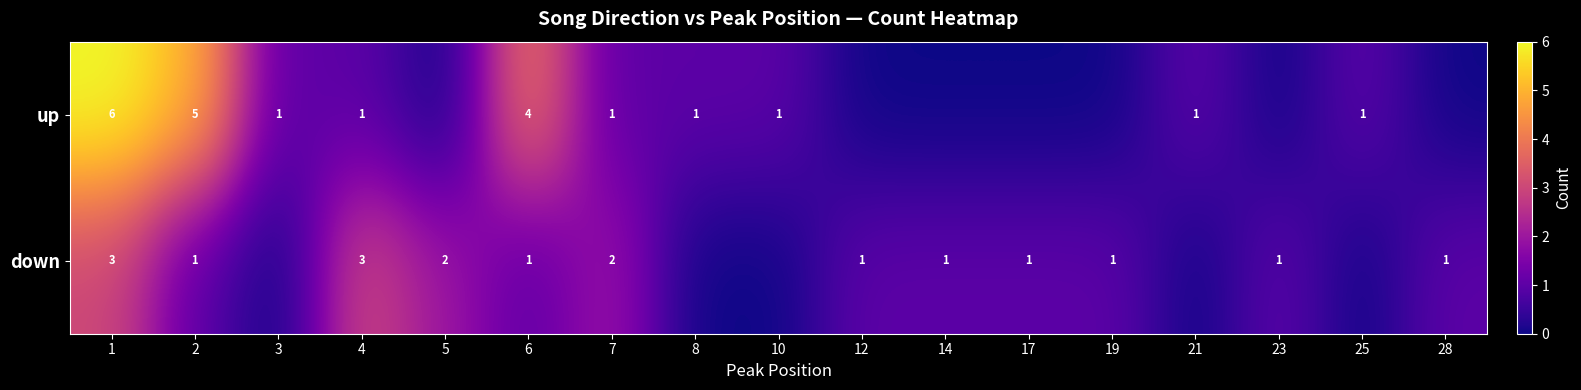

How many values in row_0 are above zero?

10